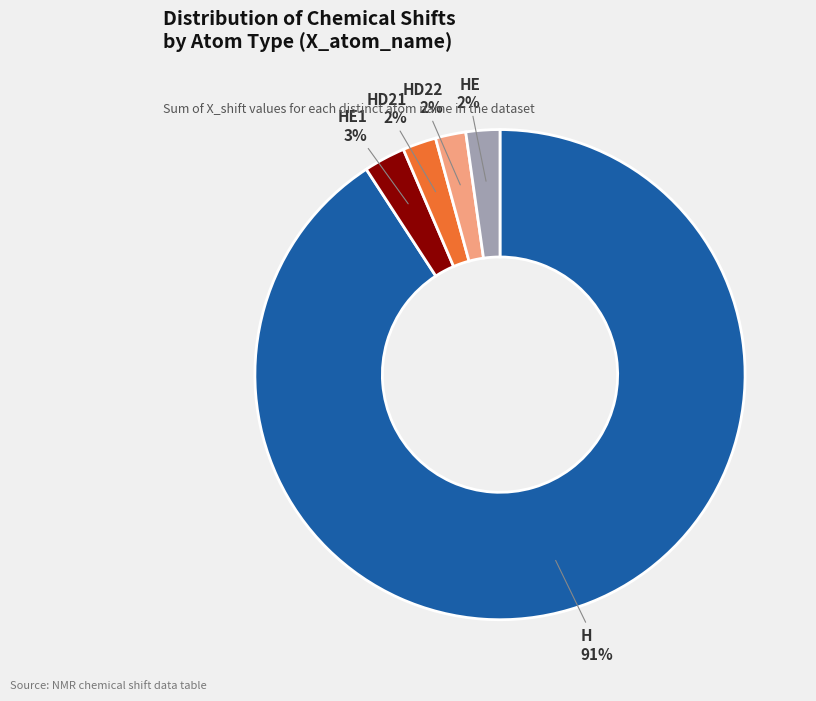

To the nearest percent, what is the average slice percentage?

20%